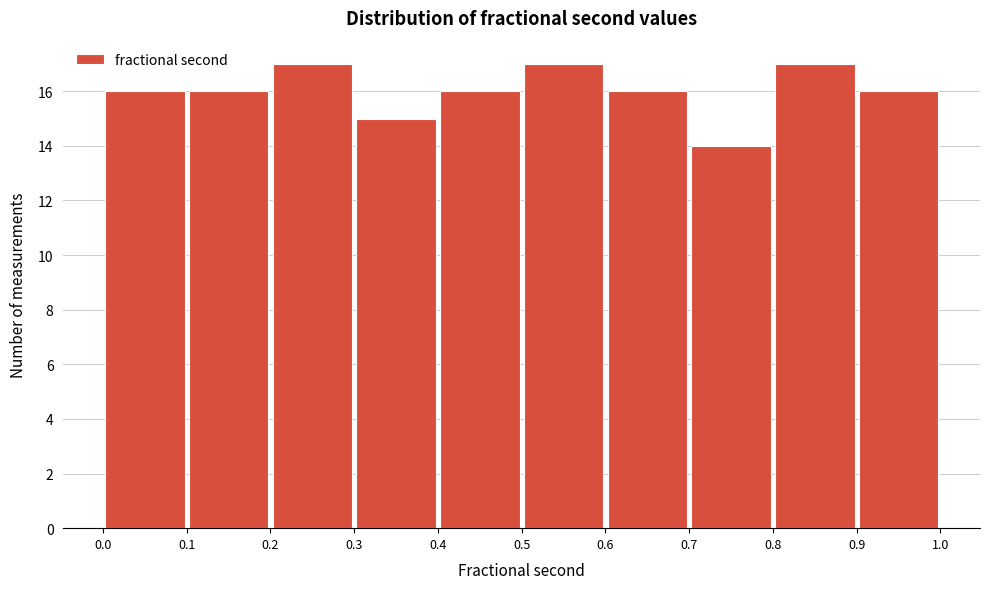

Reading left to right, list every bar in this chart as the range it spans on the x-axis followed by its height. The values are not printed on the chart, so give them approximately, as read against the axis.

0.0 to 0.1: 16
0.1 to 0.2: 16
0.2 to 0.3: 17
0.3 to 0.4: 15
0.4 to 0.5: 16
0.5 to 0.6: 17
0.6 to 0.7: 16
0.7 to 0.8: 14
0.8 to 0.9: 17
0.9 to 1.0: 16